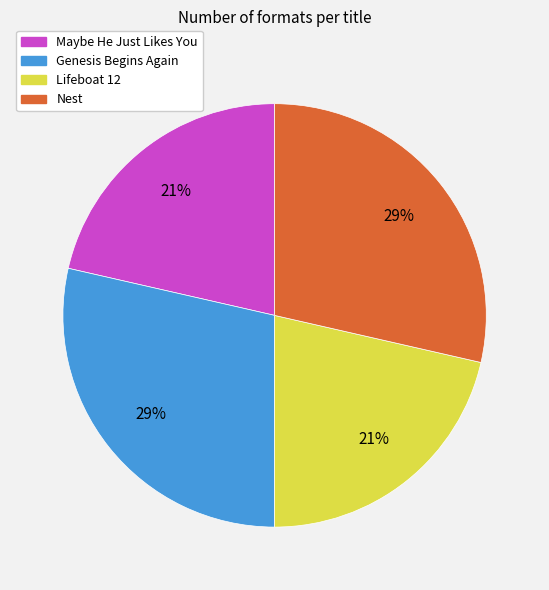

To the nearest percent, what portion does Maybe He Just Likes You represent?

21%